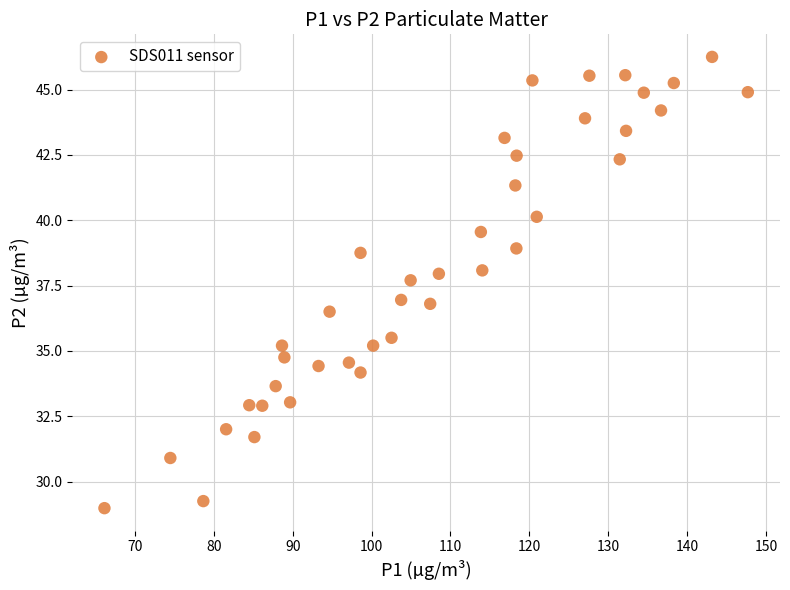

What is the range of X values (max minus min)?

81.5